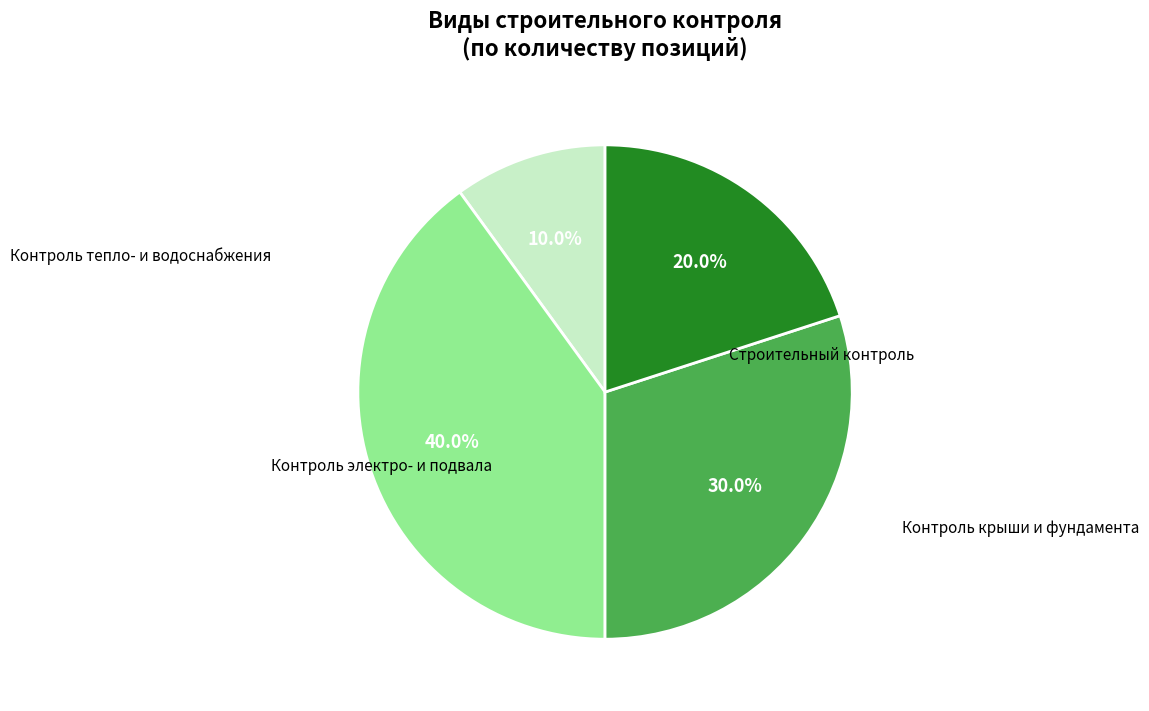

Does any single category account for the majority?

No